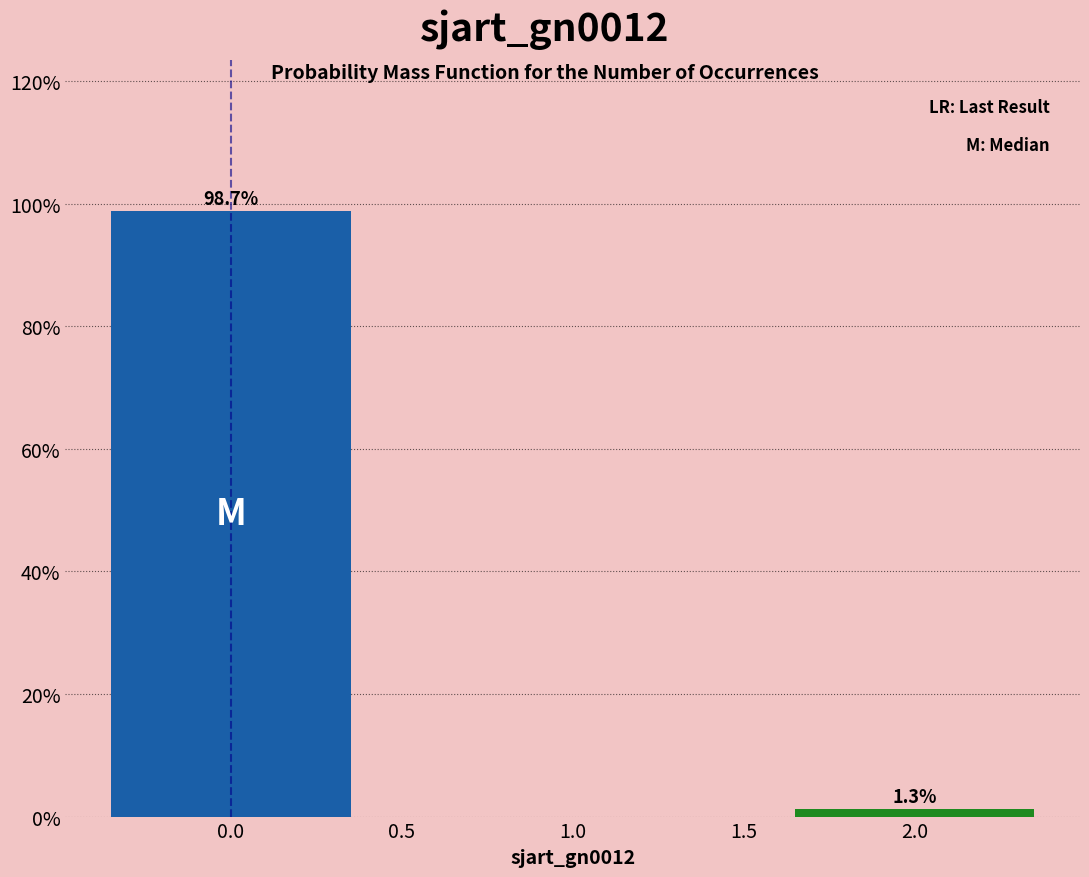

Reading left to right, what are all the values shown in this chart?

0.0=98.7	2.0=1.3